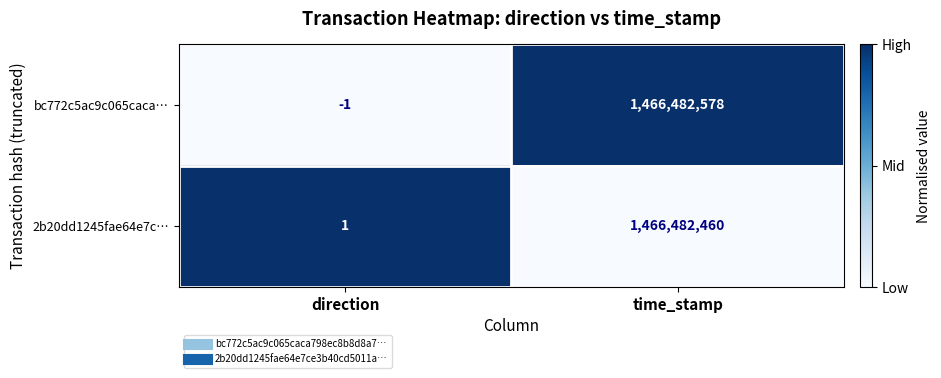

What is the maximum value shown in the chart?

1466482578